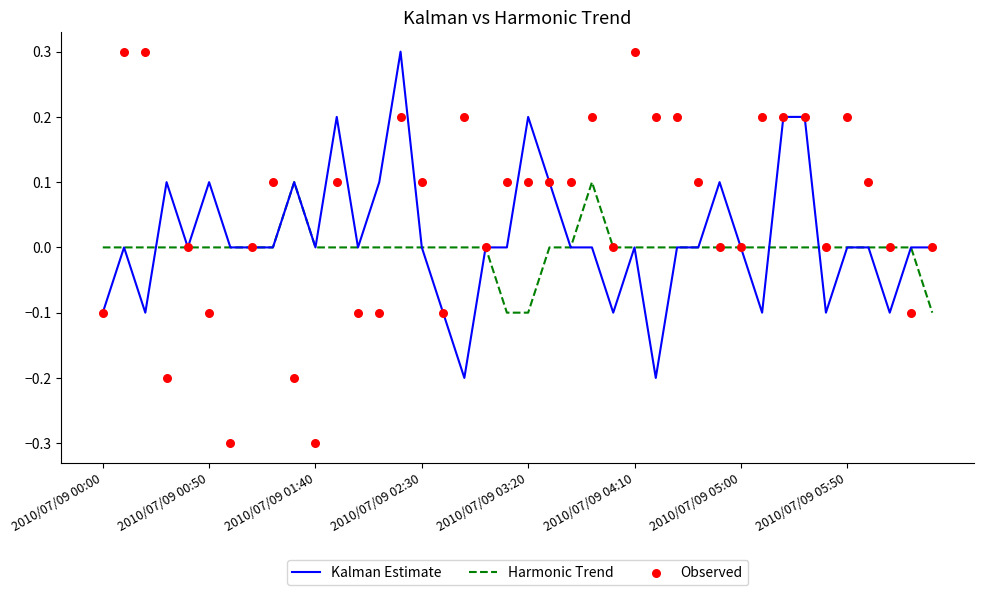

Is it true that Harmonic Trend equals 0.0 at 2010/07/09 00:50?

True